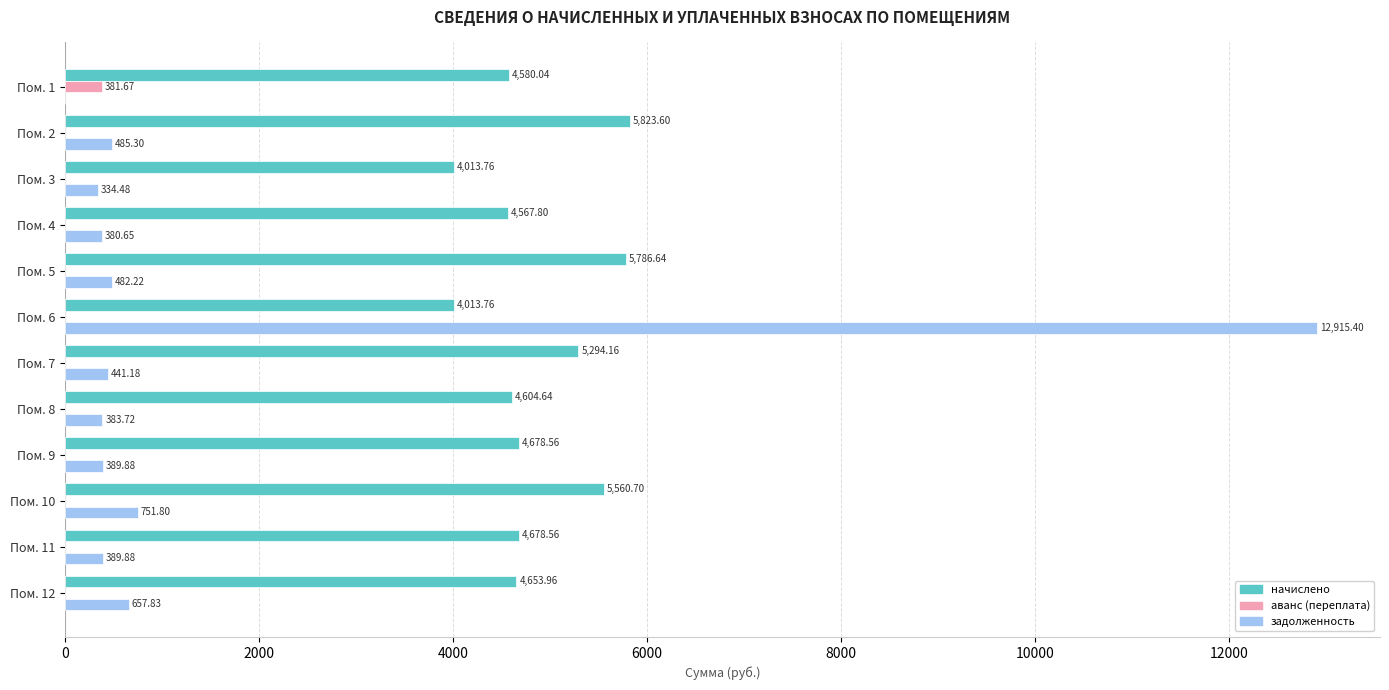

Is the value of начислено at Пом. 5 greater than the value of задолженность at Пом. 10?

Yes